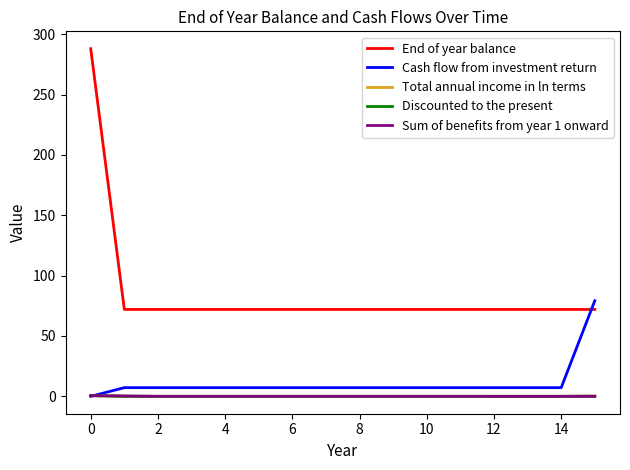

What is the average value of the End of year balance series?

85.5